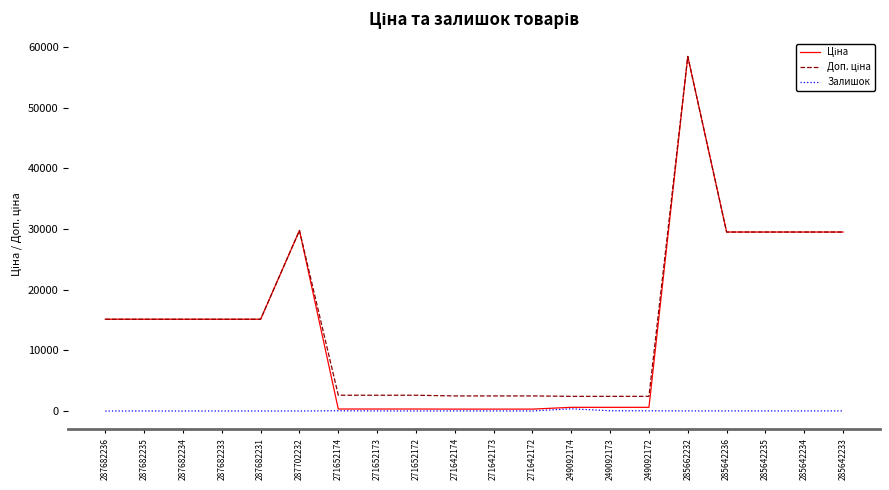

At which category does the chart reach its peak across all series?

285662232